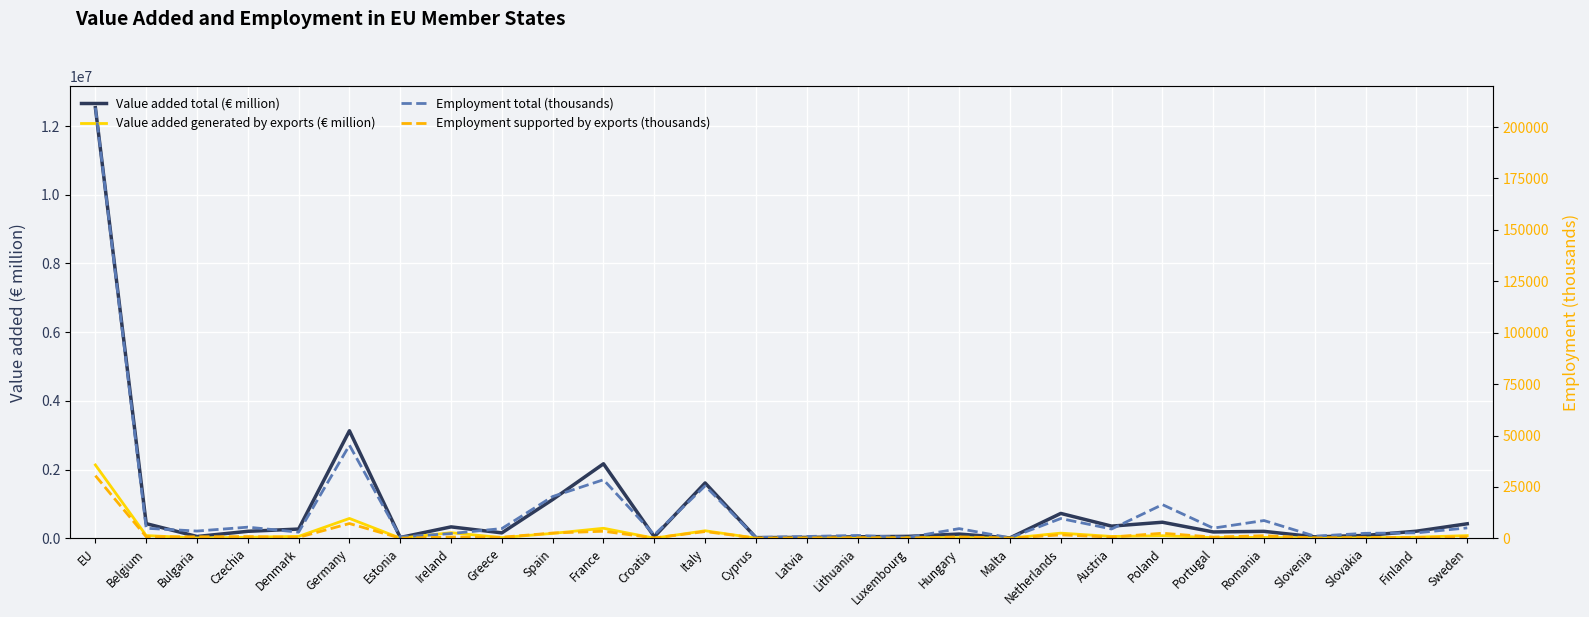

Which category has the highest value in the Value added total (€ million) series?

EU